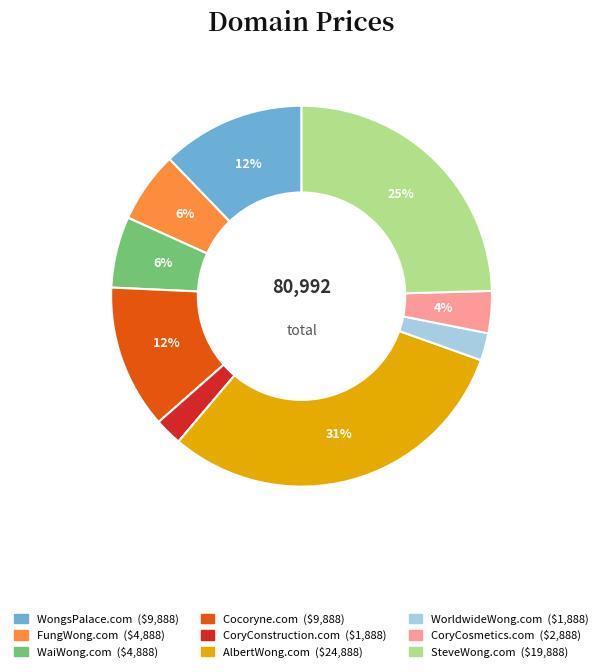

To the nearest percent, what is the average slice percentage?

11%